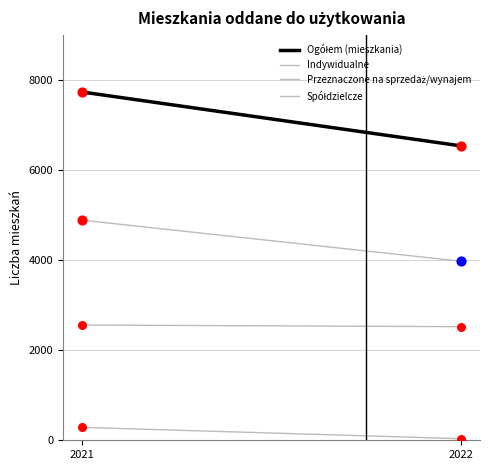

Which series has the widest spread of Y values?

Ogółem (mieszkania)